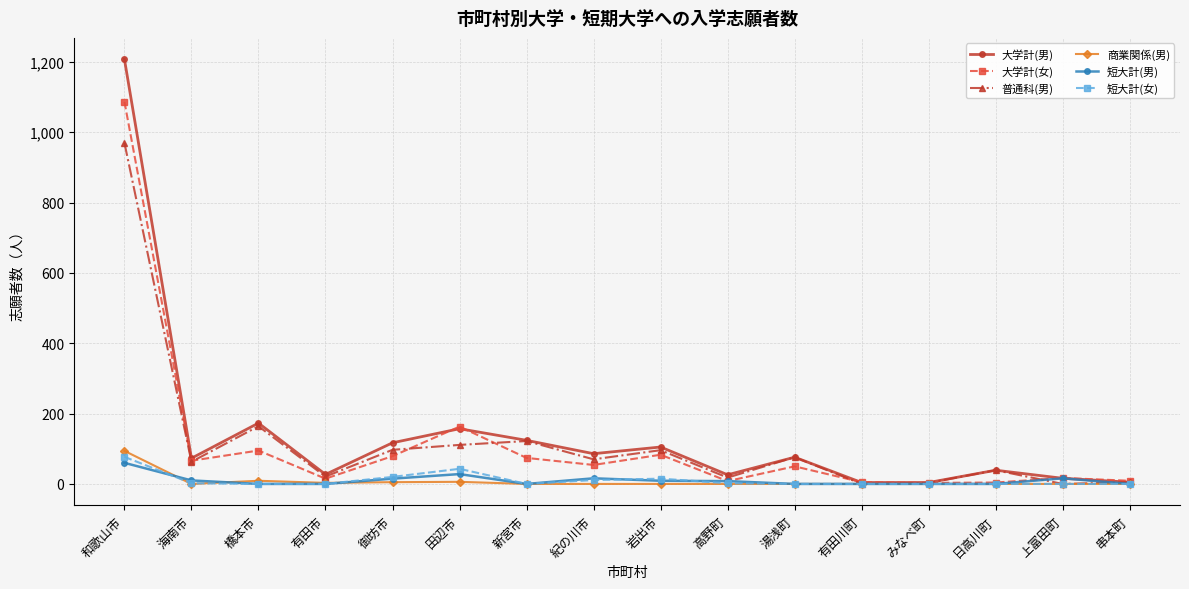

True or false: 短大計(男) and 短大計(女) intersect in this chart.

True